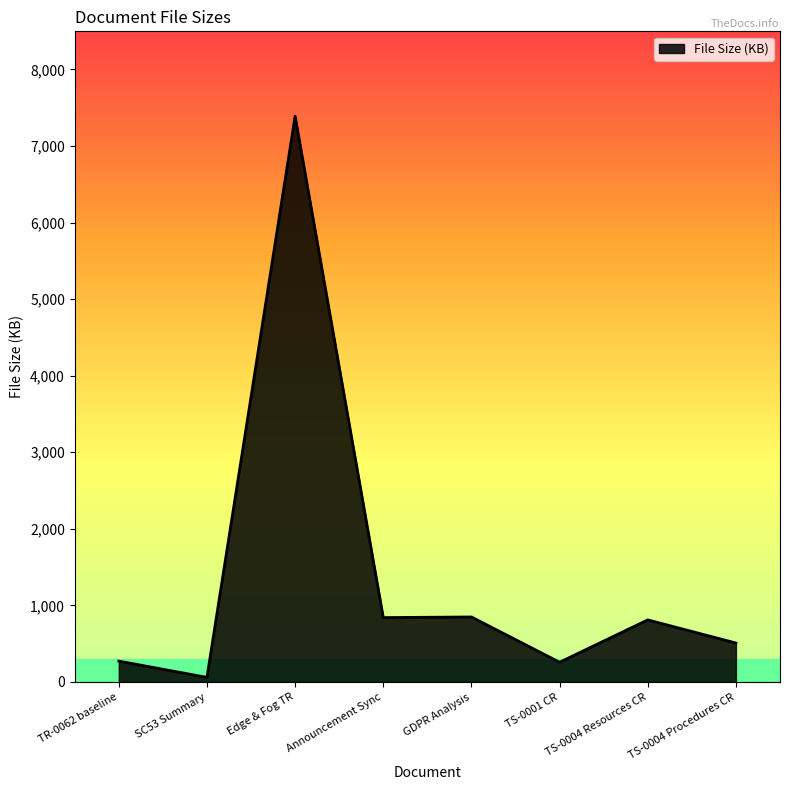

Where is the first local minimum?

SC53 Summary